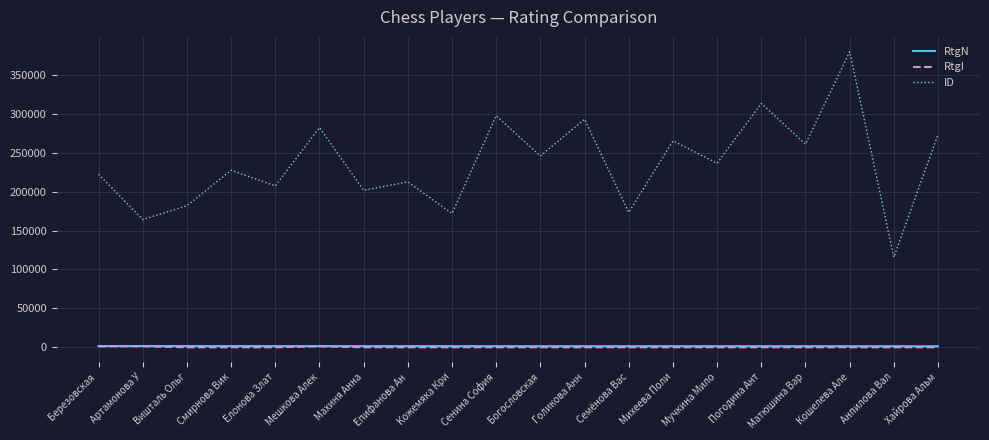

Between Семёнова Вас and Анпилова Вал, which series saw the biggest shift?

ID